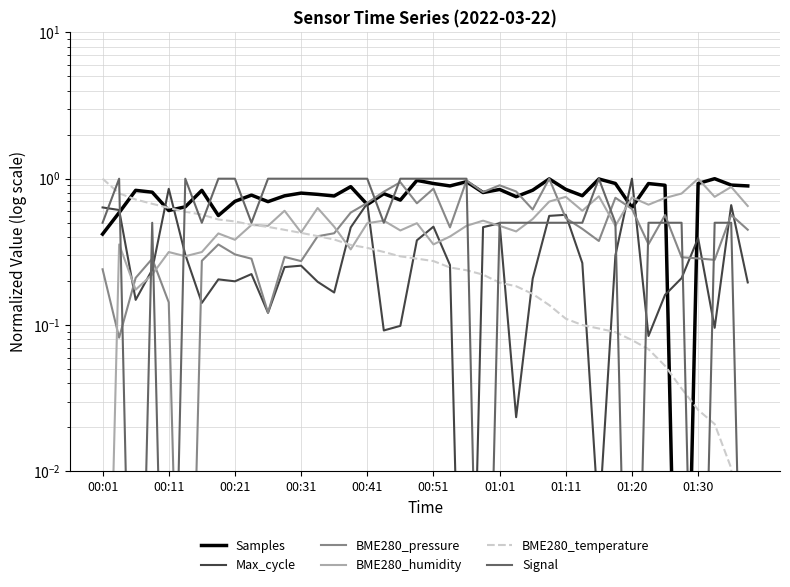

What is the average value of the Samples series?

0.8